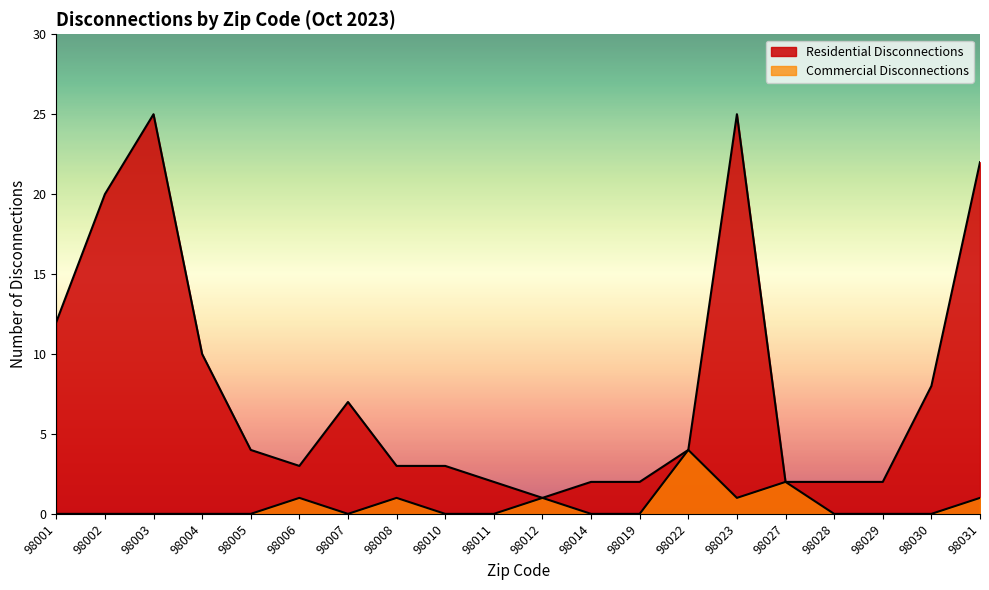

Which series changed the most between 98002 and 98008?

Residential Disconnections